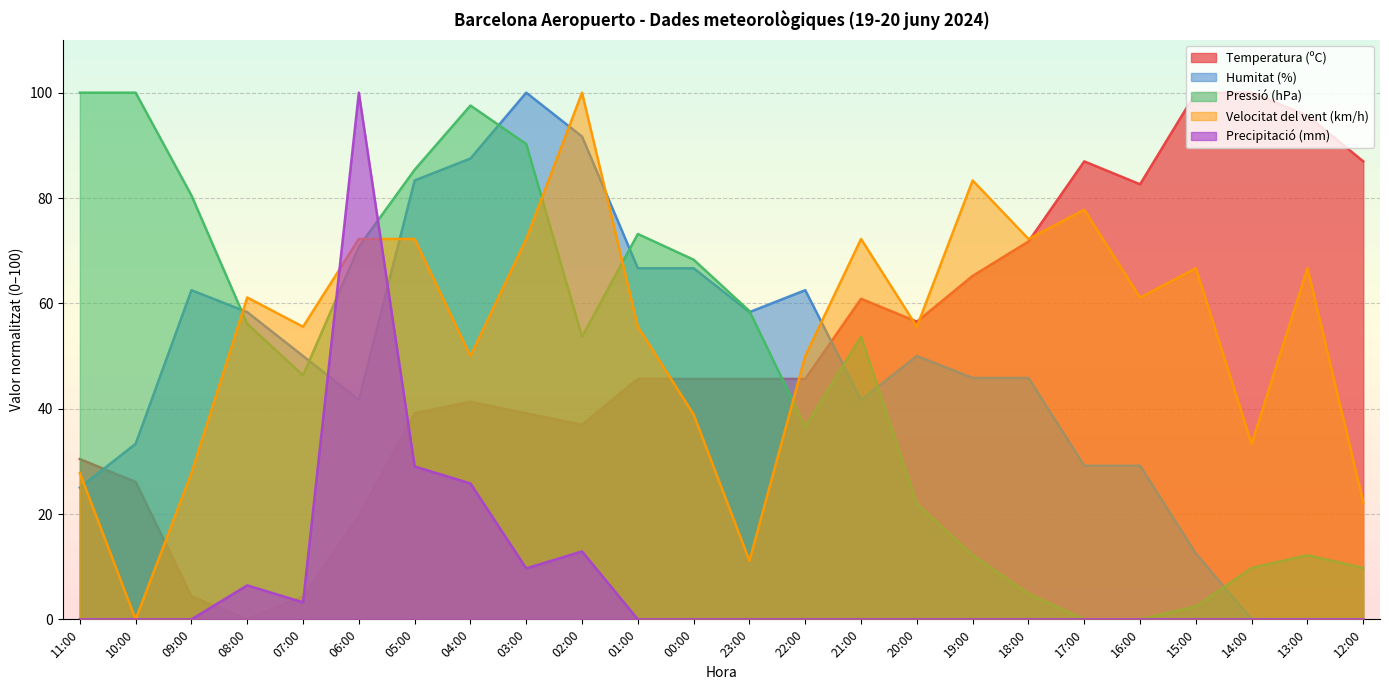

Rank the series at 04:00 from highest to lowest value.

Pressió (hPa), Humitat (%), Velocitat del vent (km/h), Temperatura (ºC), Precipitació (mm)